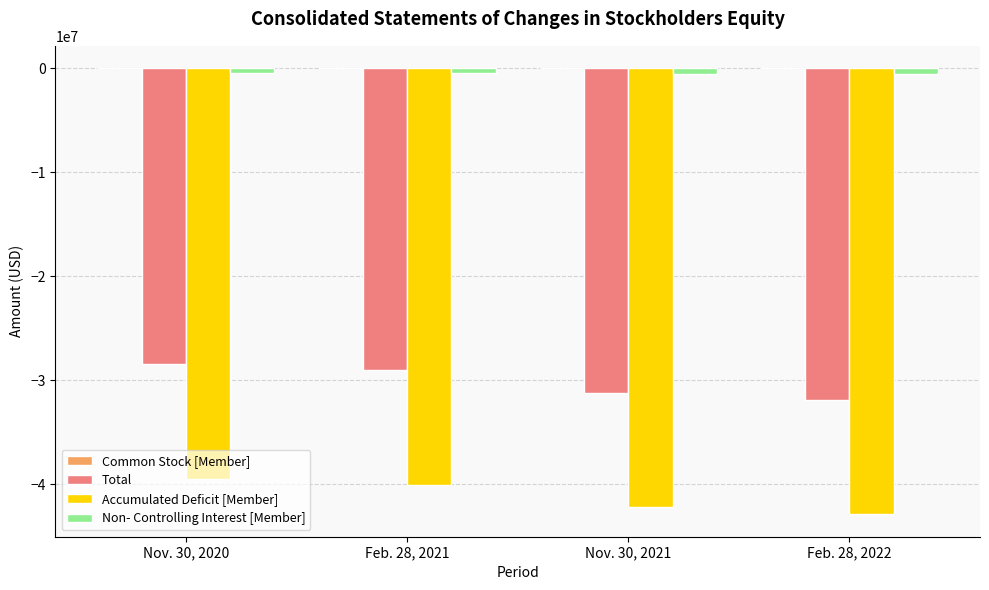

Is the value of Total at Nov. 30, 2021 greater than the value of Accumulated Deficit [Member] at Nov. 30, 2021?

Yes